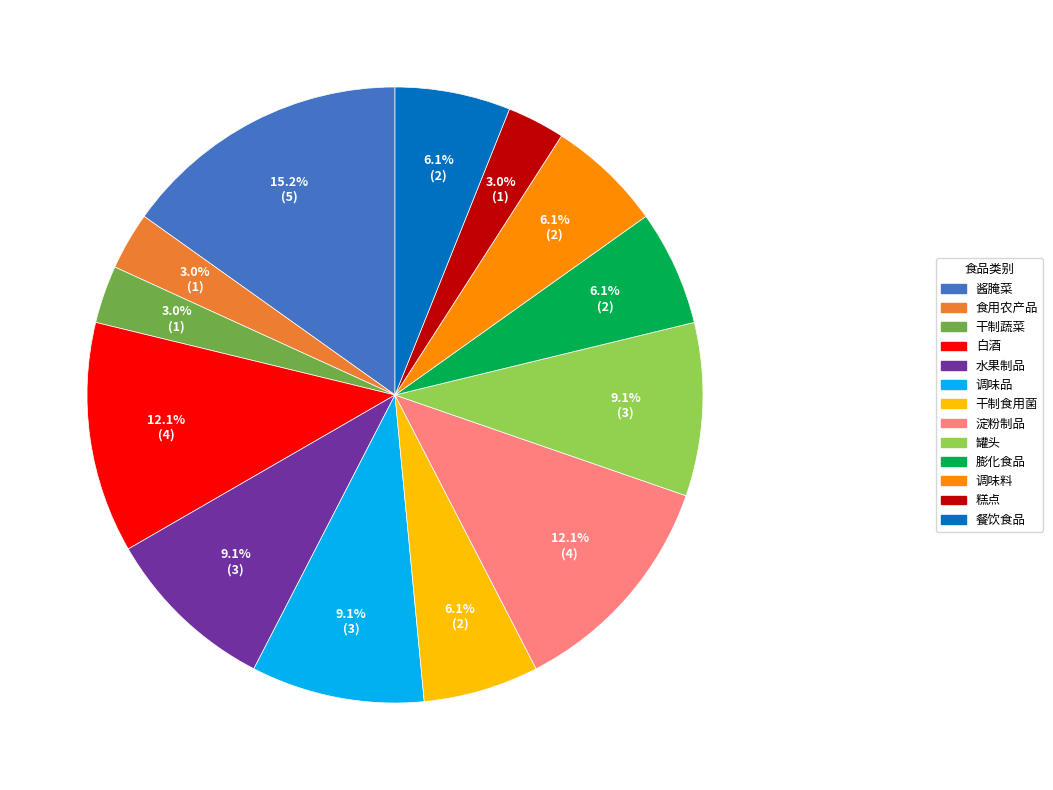

How many slices are in this pie chart?

13